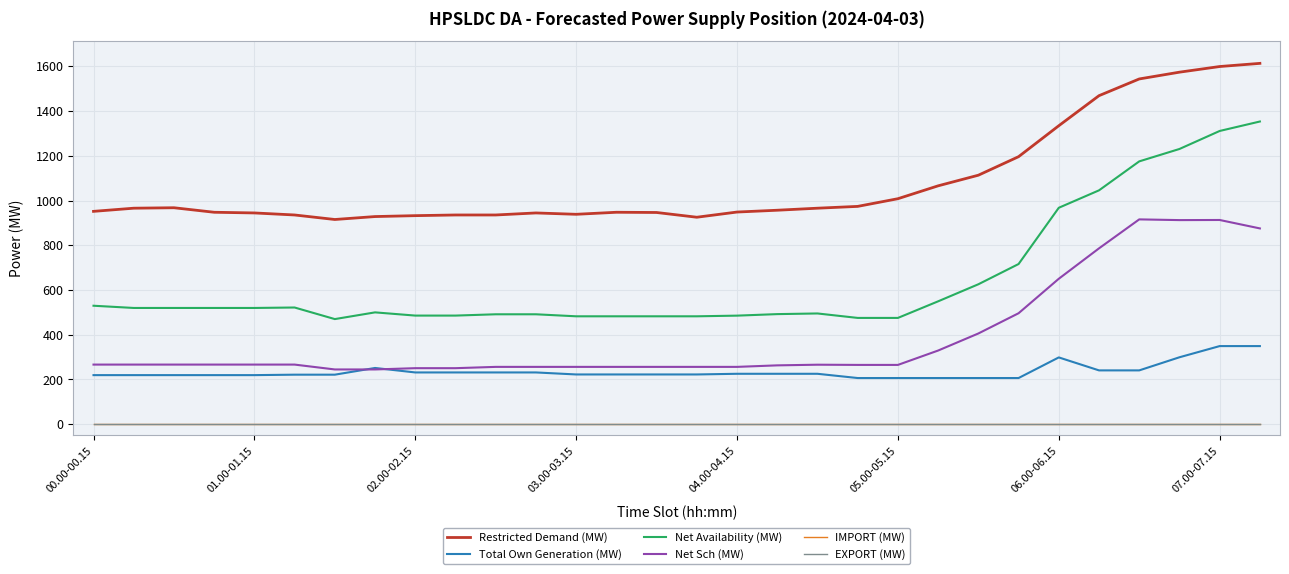

Does the chart display data point markers on the line(s)?

No